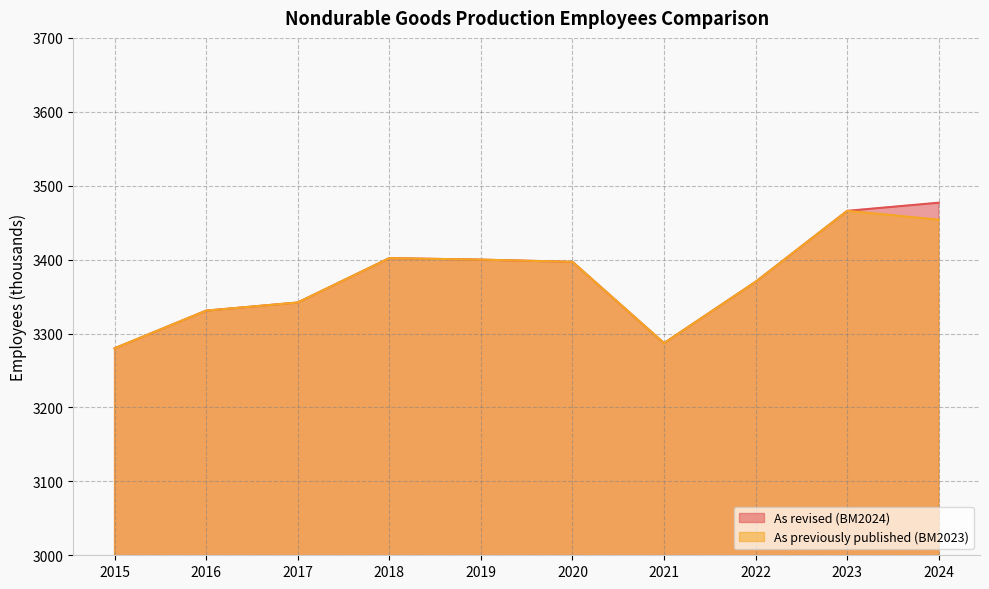

Reading left to right, list all the values displayed in this chart.

As revised (BM2024): 3280	3331	3342	3402	3400	3397	3287	3370	3466	3477
As previously published (BM2023): 3280	3331	3342	3402	3400	3397	3287	3370	3466	3454